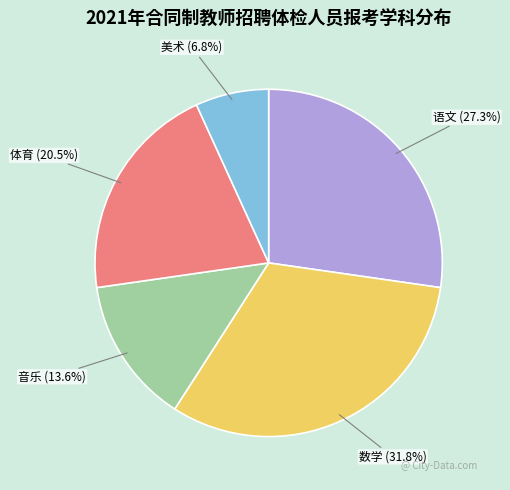

How much of the chart is everything except 语文?

72.7%